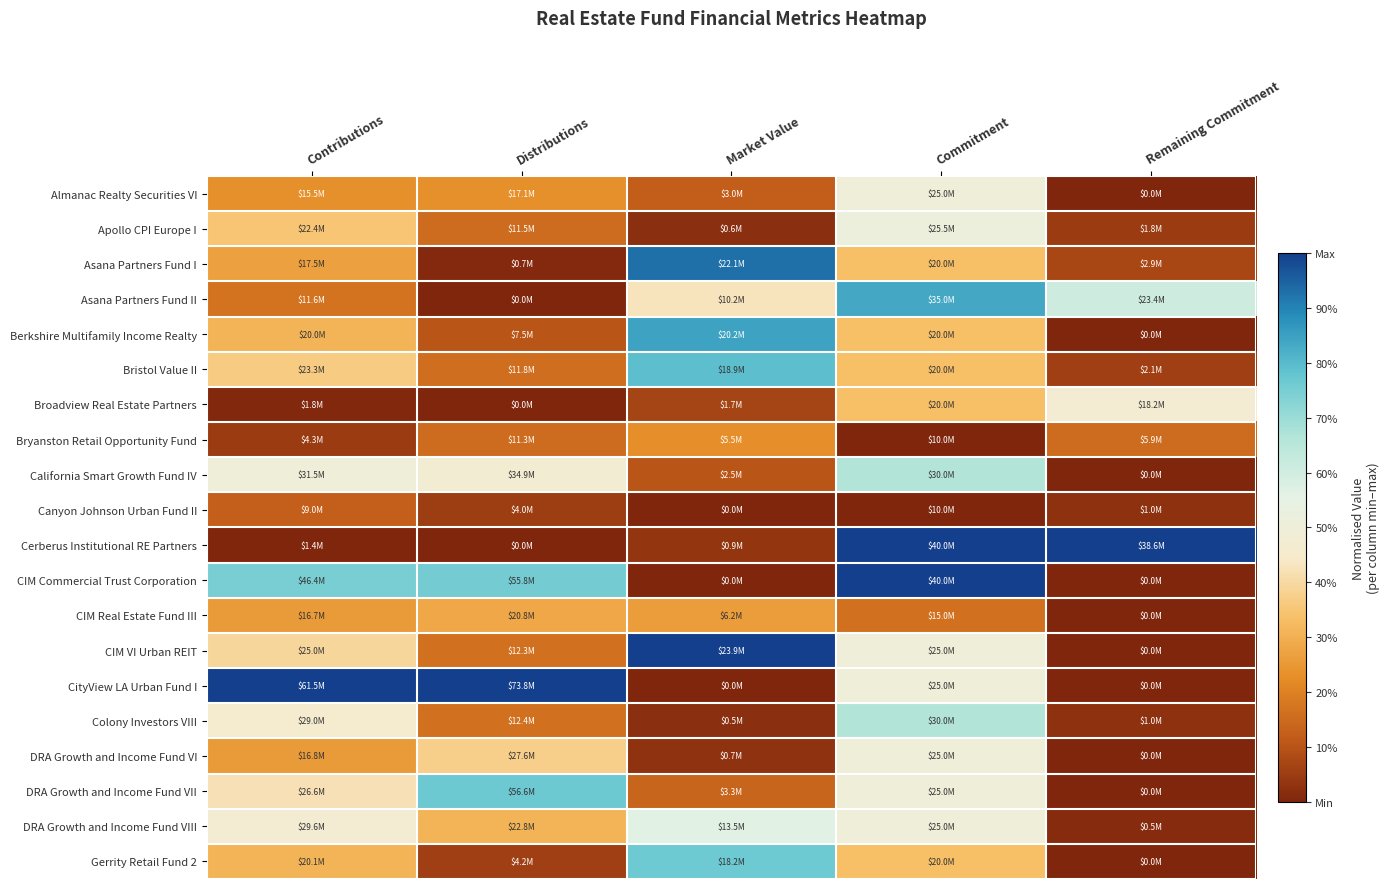

Reading right to left, what are all the values shown in this chart?

Almanac Realty Securities VI: Remaining Commitment=0.0	Commitment=0.5	Market Value=0.1	Distributions=0.2	Contributions=0.2
Apollo CPI Europe I: Remaining Commitment=0.0	Commitment=0.5	Market Value=0.0	Distributions=0.2	Contributions=0.3
Asana Partners Fund I: Remaining Commitment=0.1	Commitment=0.3	Market Value=0.9	Distributions=0.0	Contributions=0.3
Asana Partners Fund II: Remaining Commitment=0.6	Commitment=0.8	Market Value=0.4	Distributions=0.0	Contributions=0.2
Berkshire Multifamily Income Realty: Remaining Commitment=0.0	Commitment=0.3	Market Value=0.8	Distributions=0.1	Contributions=0.3
Bristol Value II: Remaining Commitment=0.1	Commitment=0.3	Market Value=0.8	Distributions=0.2	Contributions=0.4
Broadview Real Estate Partners: Remaining Commitment=0.5	Commitment=0.3	Market Value=0.1	Distributions=0.0	Contributions=0.0
Bryanston Retail Opportunity Fund: Remaining Commitment=0.2	Commitment=0.0	Market Value=0.2	Distributions=0.2	Contributions=0.0
California Smart Growth Fund IV: Remaining Commitment=0.0	Commitment=0.7	Market Value=0.1	Distributions=0.5	Contributions=0.5
Canyon Johnson Urban Fund II: Remaining Commitment=0.0	Commitment=0.0	Market Value=0.0	Distributions=0.1	Contributions=0.1
Cerberus Institutional RE Partners: Remaining Commitment=1.0	Commitment=1.0	Market Value=0.0	Distributions=0.0	Contributions=0.0
CIM Commercial Trust Corporation: Remaining Commitment=0.0	Commitment=1.0	Market Value=0.0	Distributions=0.8	Contributions=0.7
CIM Real Estate Fund III: Remaining Commitment=0.0	Commitment=0.2	Market Value=0.3	Distributions=0.3	Contributions=0.3
CIM VI Urban REIT: Remaining Commitment=0.0	Commitment=0.5	Market Value=1.0	Distributions=0.2	Contributions=0.4
CityView LA Urban Fund I: Remaining Commitment=0.0	Commitment=0.5	Market Value=0.0	Distributions=1.0	Contributions=1.0
Colony Investors VIII: Remaining Commitment=0.0	Commitment=0.7	Market Value=0.0	Distributions=0.2	Contributions=0.5
DRA Growth and Income Fund VI: Remaining Commitment=0.0	Commitment=0.5	Market Value=0.0	Distributions=0.4	Contributions=0.3
DRA Growth and Income Fund VII: Remaining Commitment=0.0	Commitment=0.5	Market Value=0.1	Distributions=0.8	Contributions=0.4
DRA Growth and Income Fund VIII: Remaining Commitment=0.0	Commitment=0.5	Market Value=0.6	Distributions=0.3	Contributions=0.5
Gerrity Retail Fund 2: Remaining Commitment=0.0	Commitment=0.3	Market Value=0.8	Distributions=0.1	Contributions=0.3